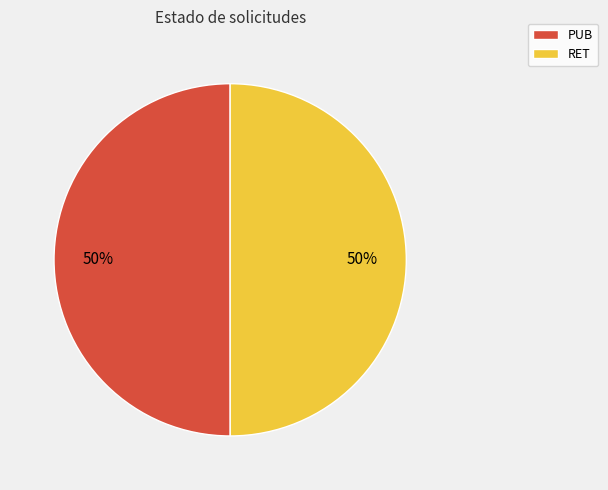

True or false: PUB accounts for 56% of the total.

False